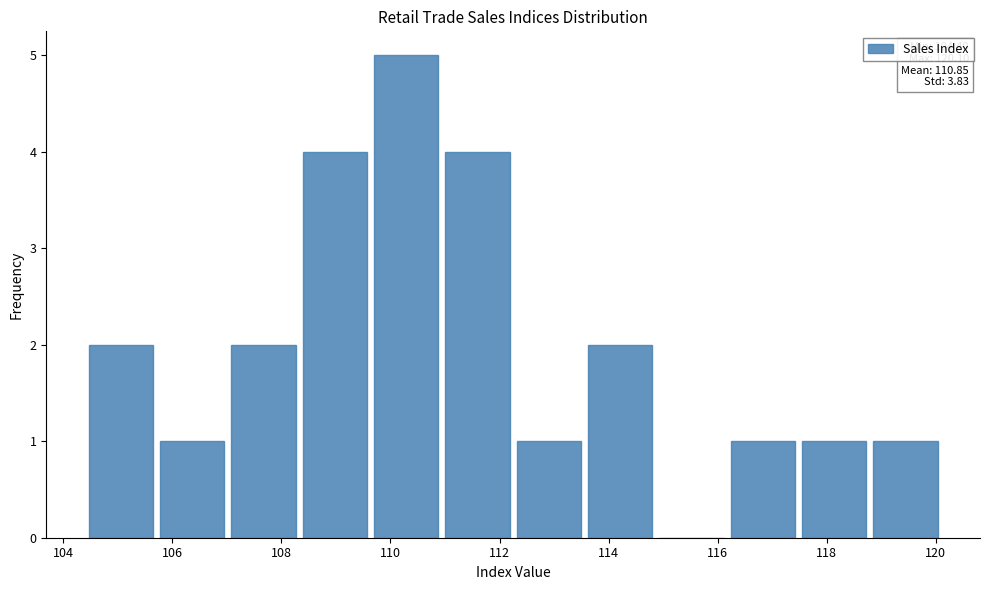

Over which range of the x-axis is the bar tallest?

109.6 to 111.0